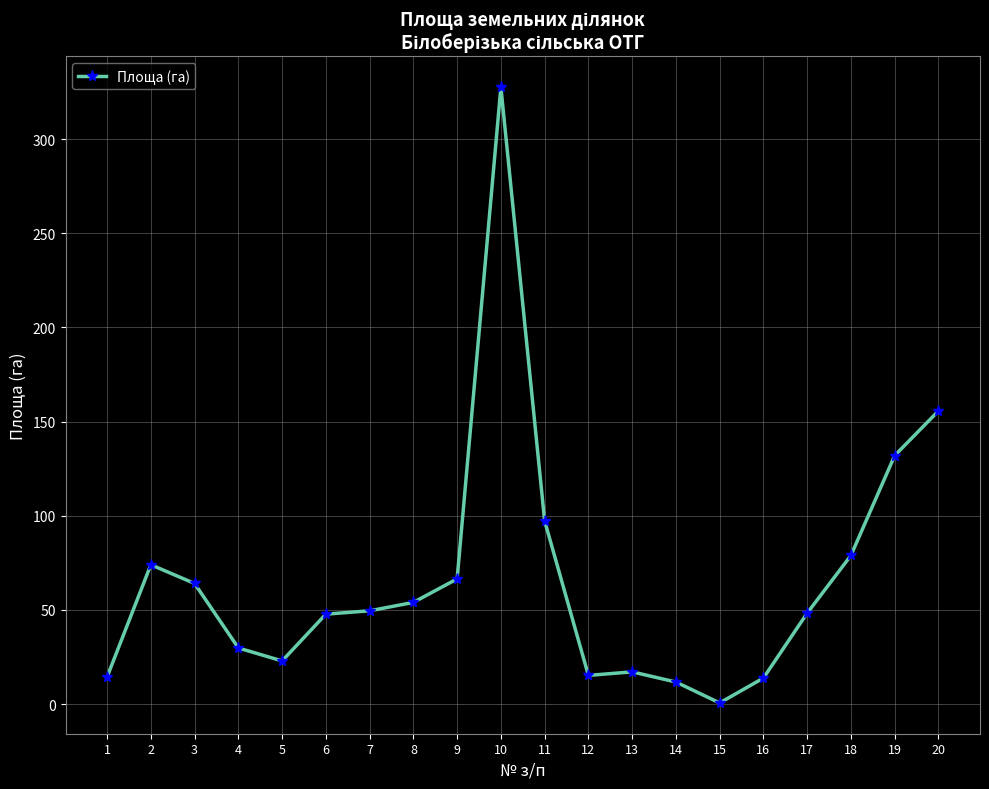

How many lines are shown in the chart?

1